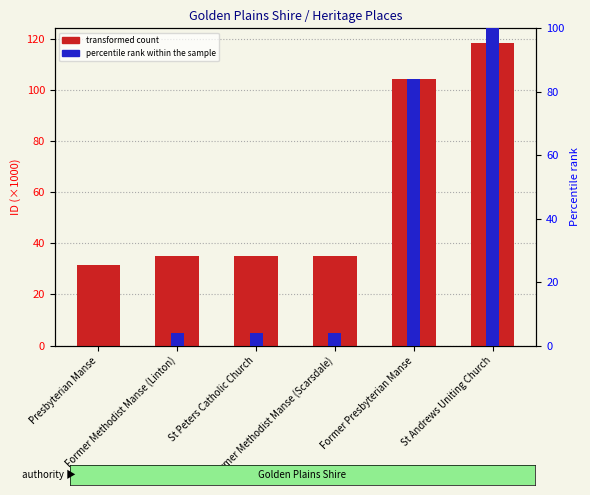

How many categories are shown in the chart?

6